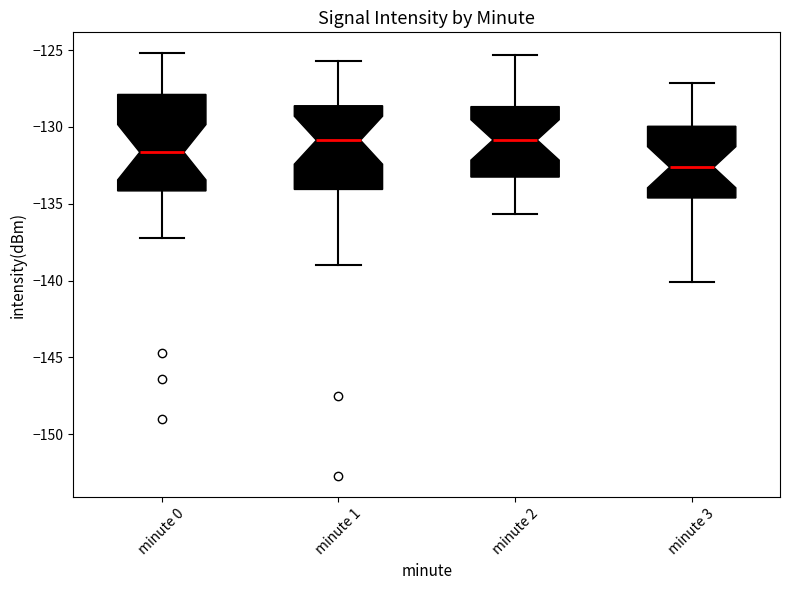

Which box's median line is the lowest?

minute 3